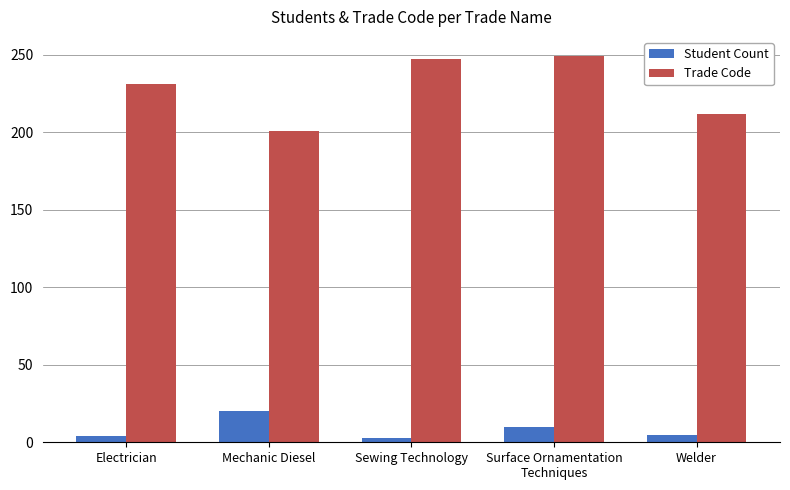

What is the highest value of the Trade Code series?

249